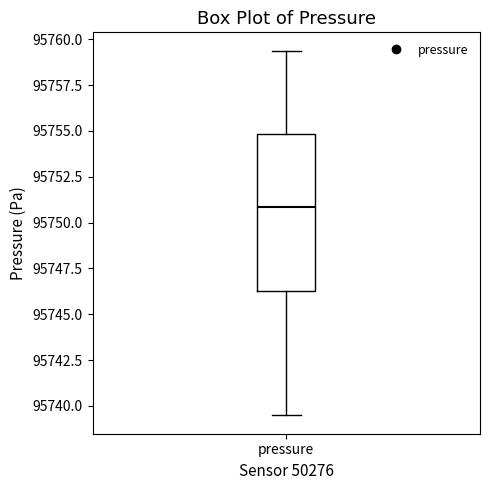

Transcribe this box plot: give where the median line is, the range the box spans, and where the two whiskers end, as read against the y-axis. The values are not printed on the chart, so give them approximately, as read against the axis.

median 95751.0, box 95746.0 to 95755.0, whiskers 95739.5 to 95759.5